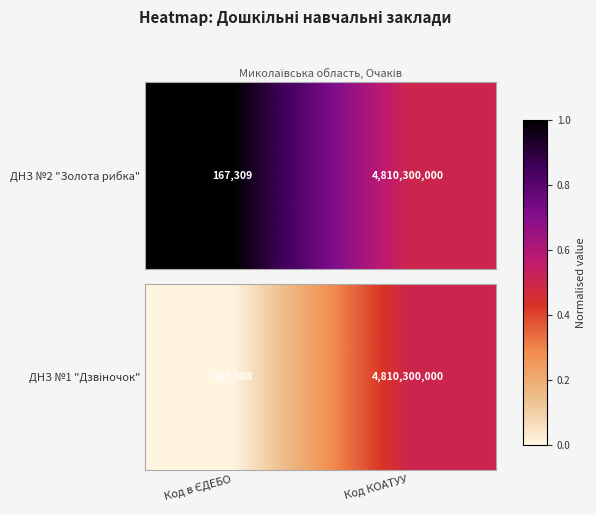

What is the difference between the maximum and minimum values?

0.5